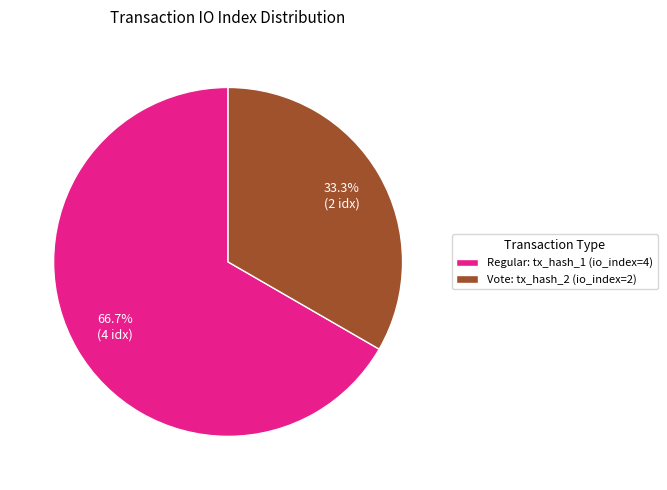

Is there a majority slice in this chart?

Yes